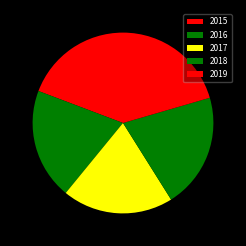

Does 2019 account for over 50% of the chart?

No